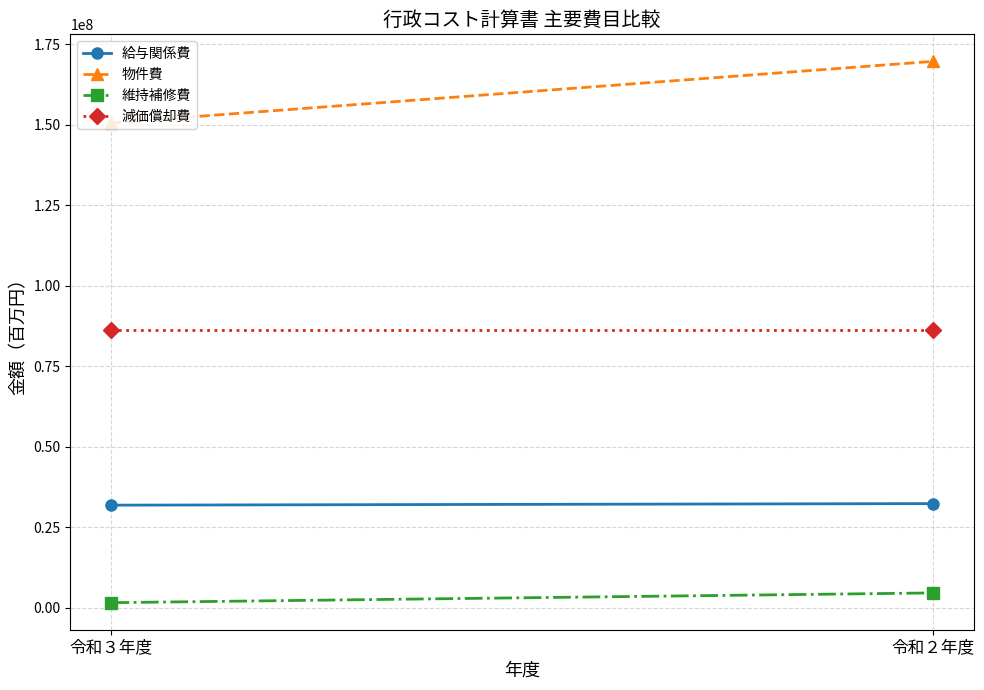

What is the sum of all 減価償却費 values?

172500384